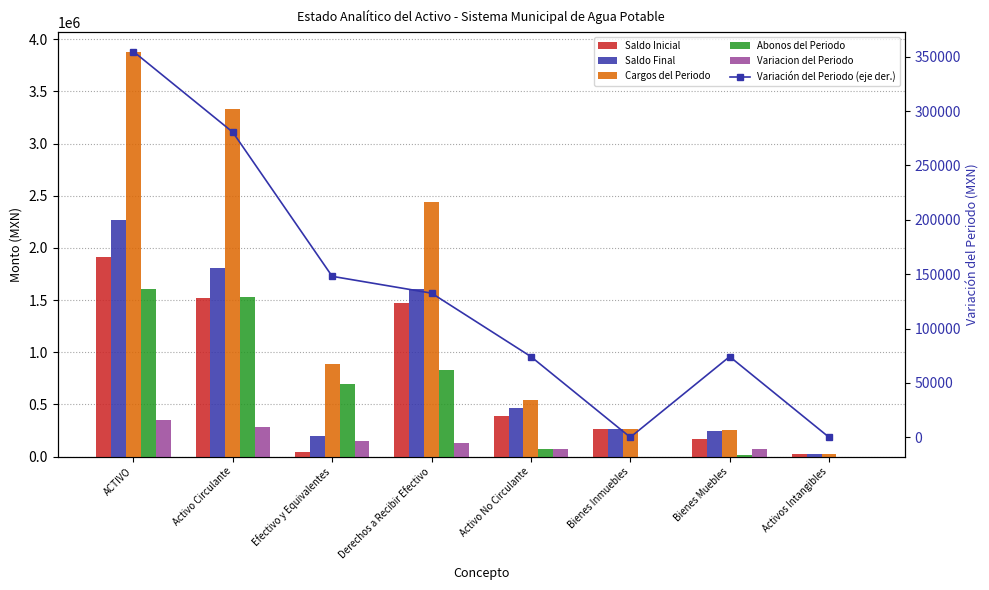

Reading left to right, list all the values displayed in this chart.

Saldo Inicial: 1915175.4	1522492.6	46843.4	1475649.2	392682.8	260418.0	171731.8	26050.0
Saldo Final: 2269956.7	1803080.8	194870.6	1608210.2	466875.9	260418.0	245924.9	26050.0
Cargos del Periodo: 3873547.3	3330404.4	891374.0	2439030.4	543142.9	260418.0	256674.9	26050.0
Abonos del Periodo: 1603590.7	1527323.6	696503.4	830820.2	76267.0	0.0	10750.0	0.0
Variacion del Periodo: 354781.2	280588.2	148027.2	132560.9	74193.1	0.0	74193.1	0.0
Variación del Periodo (eje der.): 354781.2	280588.2	148027.2	132560.9	74193.1	0.0	74193.1	0.0